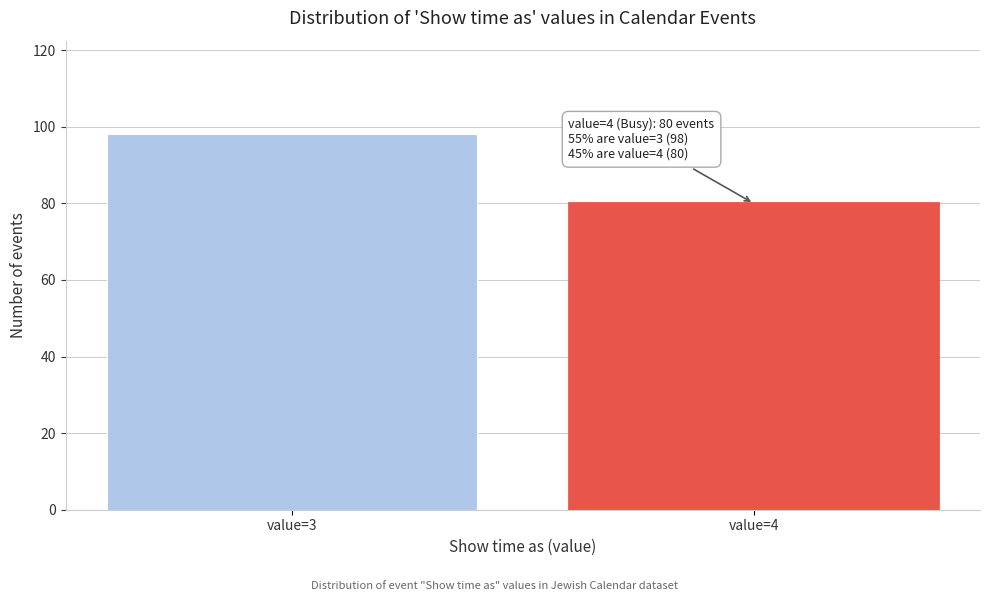

Reading left to right, list all the values displayed in this chart.

98	80